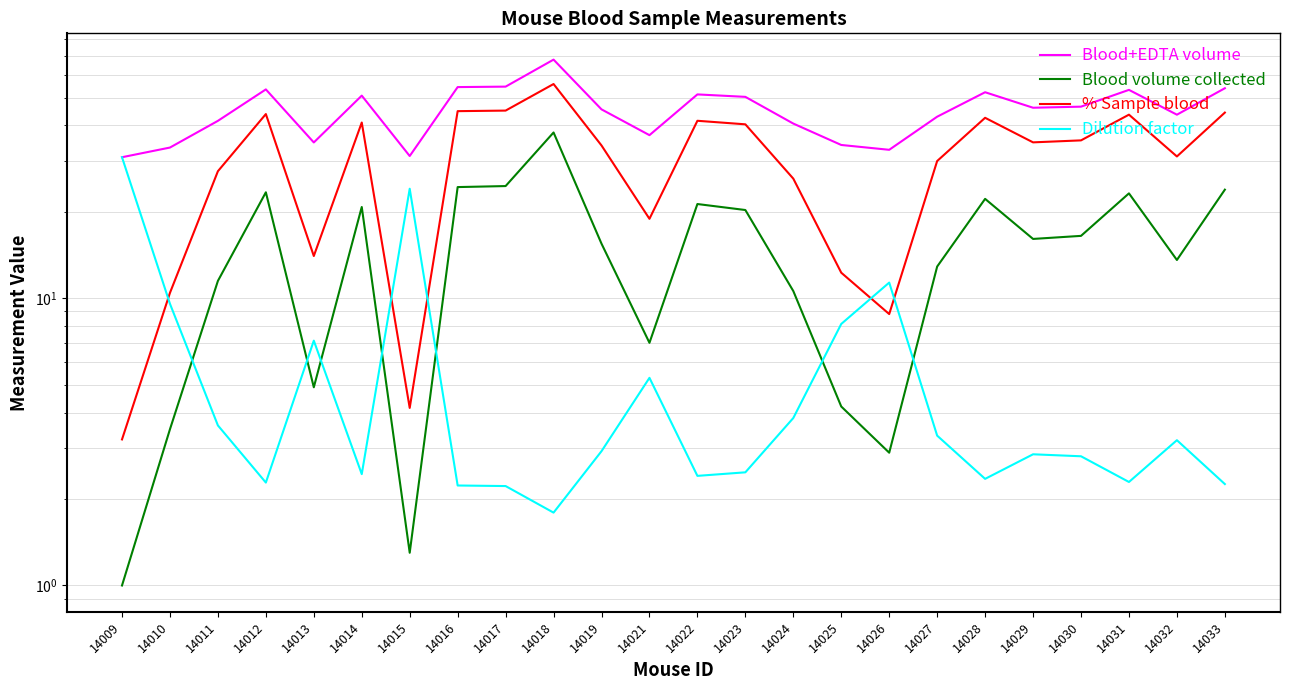

Where is the first local maximum for Dilution factor?

14013